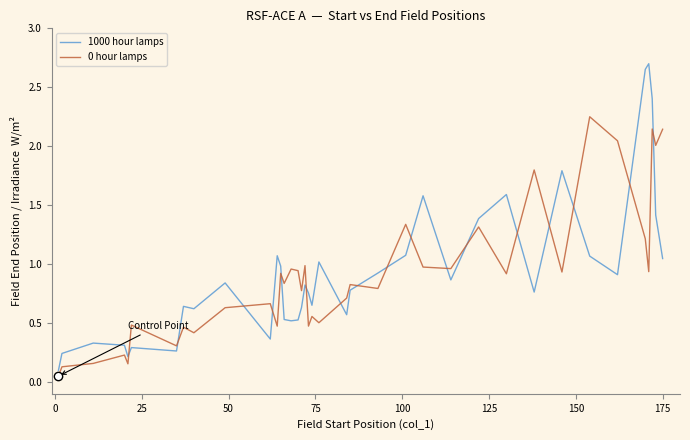

Which series has the widest spread of values?

1000 hour lamps